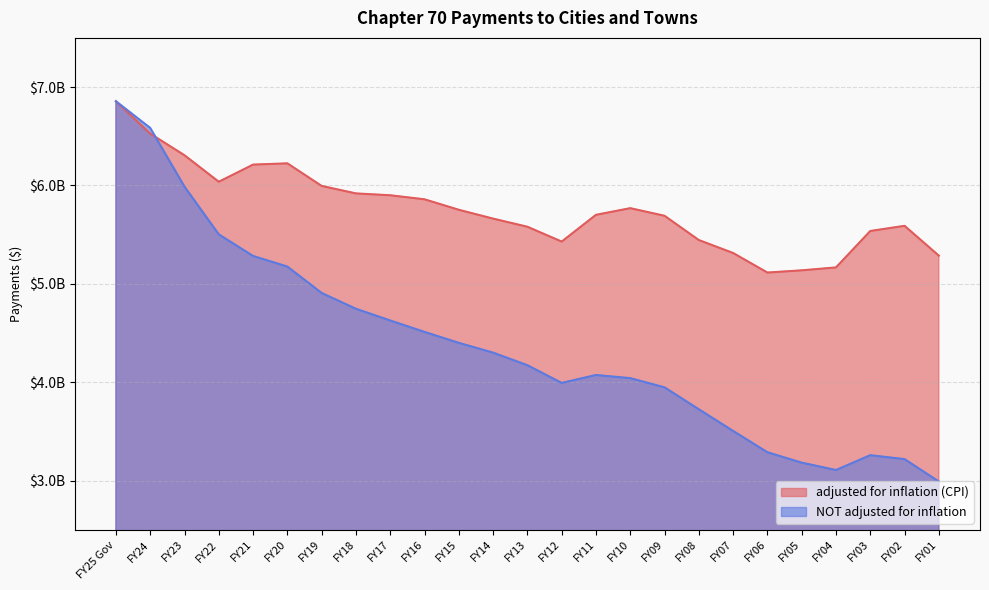

Does the chart display data point markers on the line(s)?

No